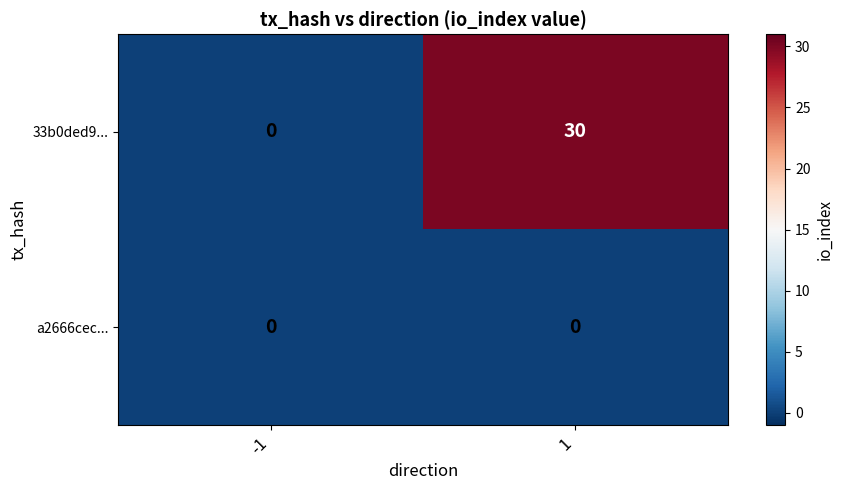

Rank the series by their average value, from highest to lowest.

33b0ded9..., a2666cec...